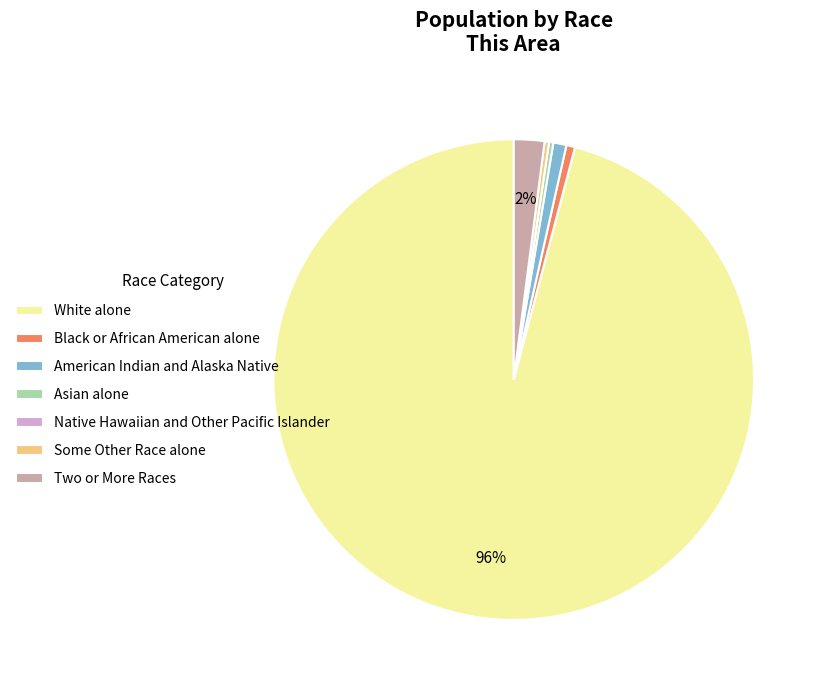

Combined, do Black or African American alone and White alone account for over 50%?

Yes